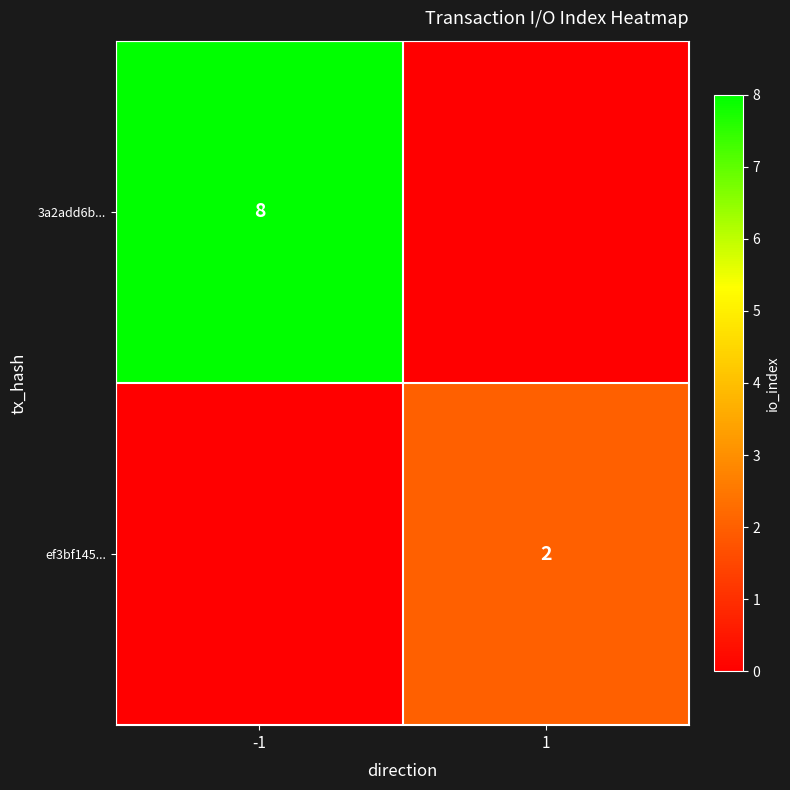

The value of 3a2add6b... at -1 is 8. True or false?

True